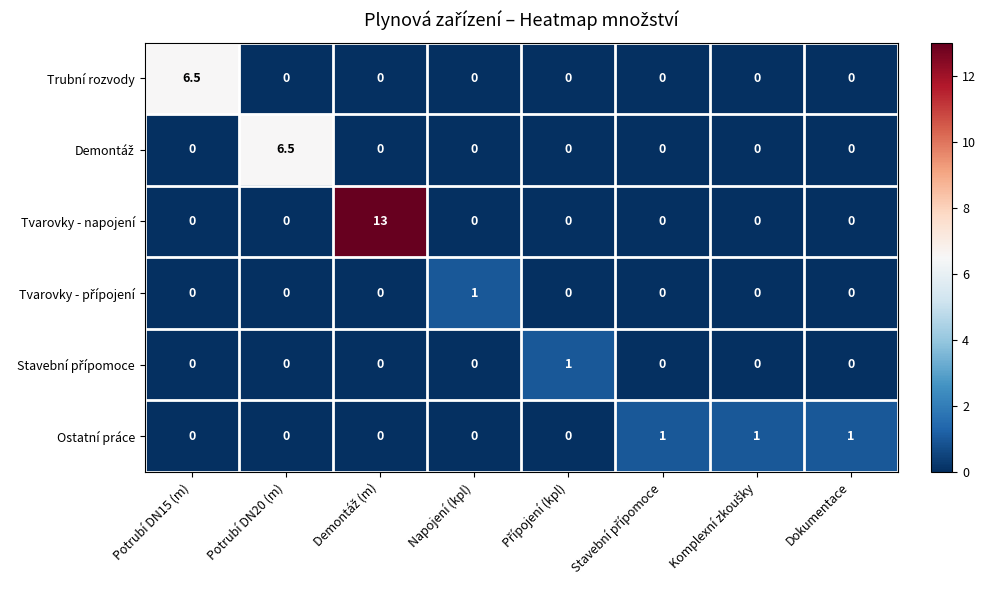

At how many categories does at least one series exceed 4?

3